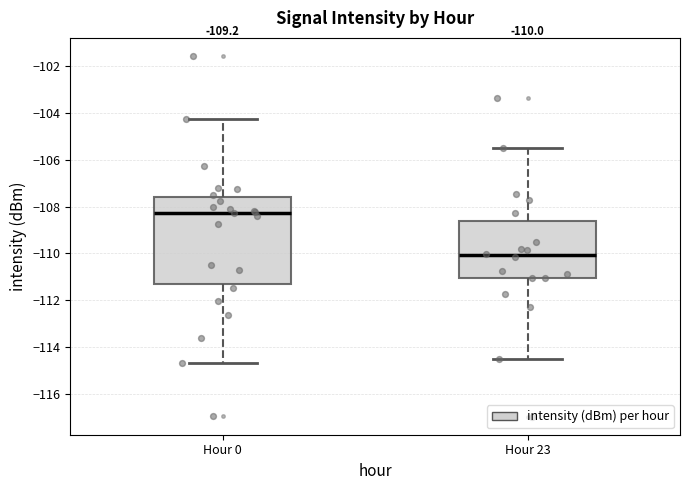

Which box has the lowest median line?

Hour 23